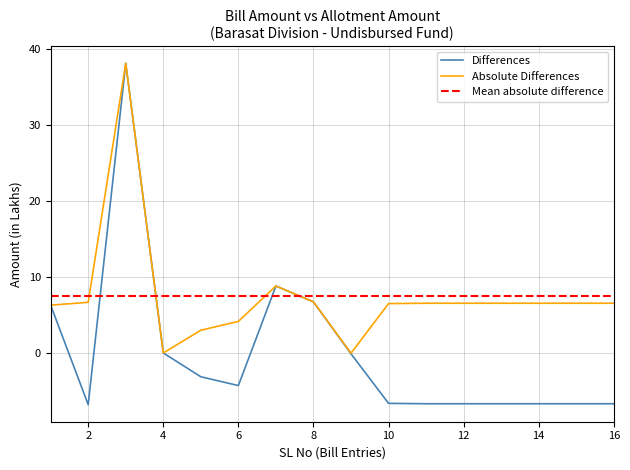

List the labels in order of value, smallest first.

2, 11, 12, 13, 14, 15, 16, 10, 6, 5, 9, 4, 1, 8, 7, 3